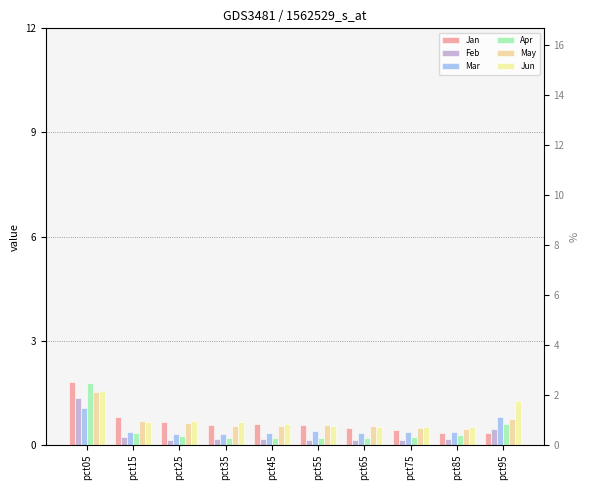

Is the value of Mar at pct35 greater than the value of Feb at pct85?

Yes